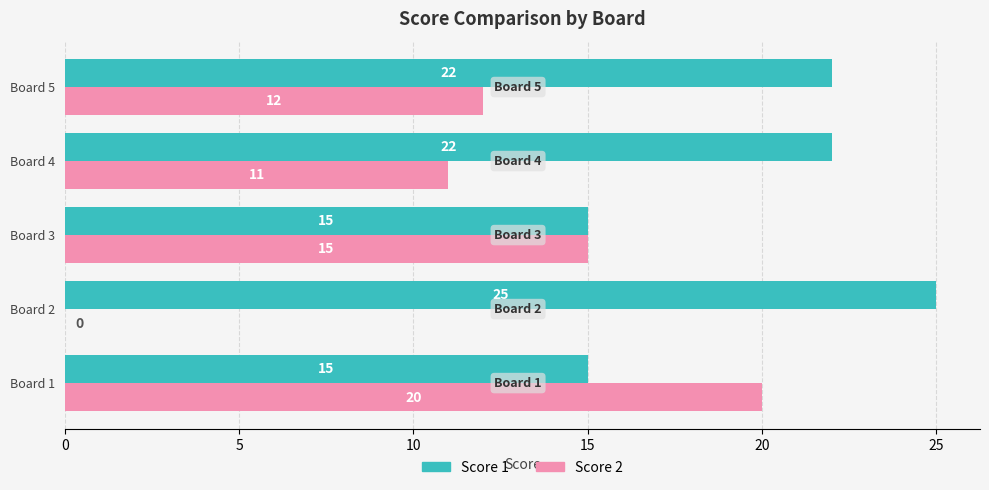

At which category is the sum across all series the highest?

Board 1